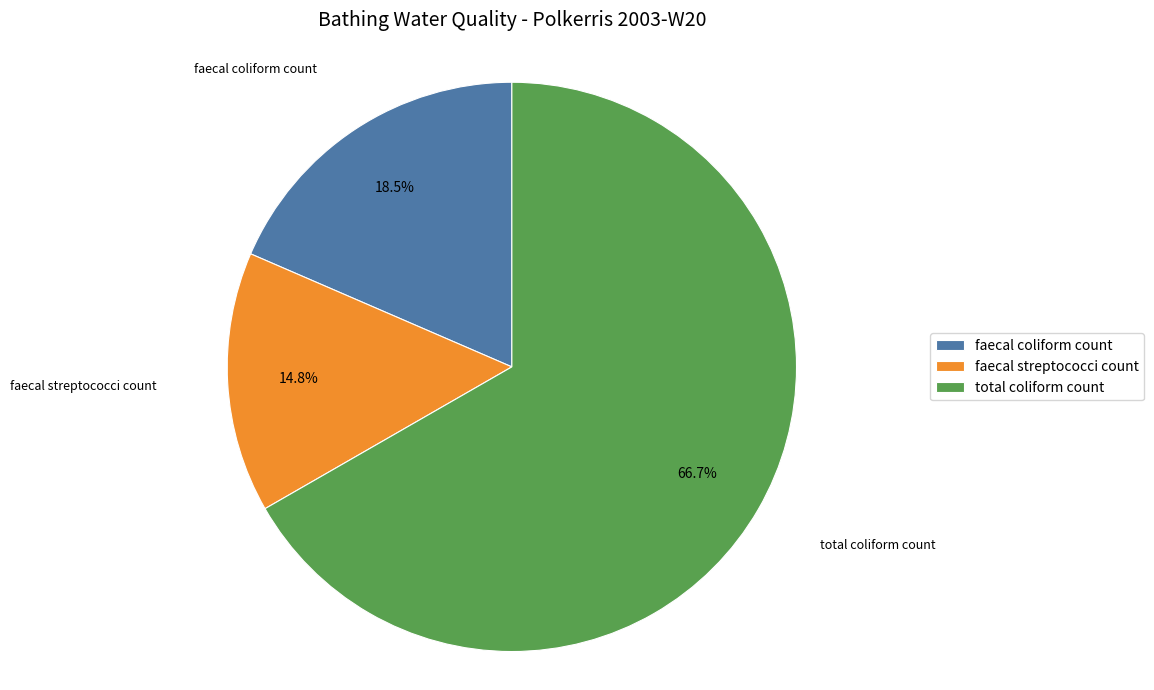

To the nearest percent, what is the difference between the faecal streptococci count and total coliform count slice percentages?

52%